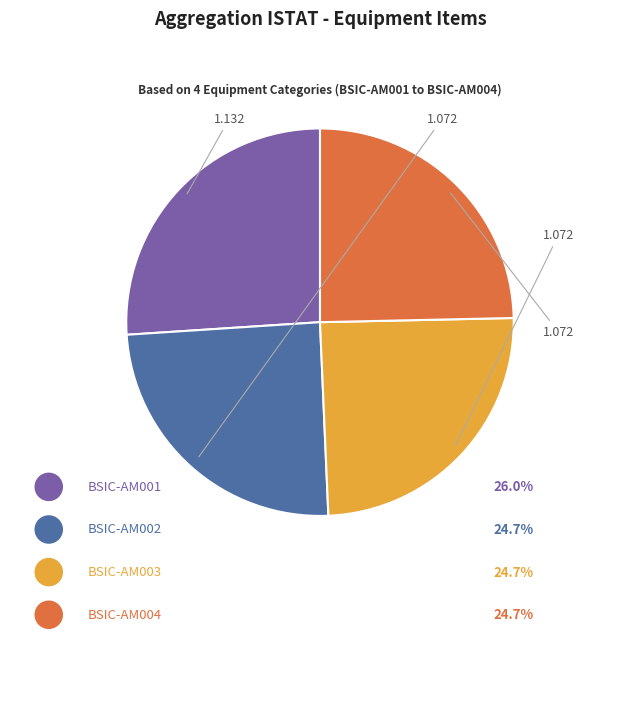

Is there a majority slice in this chart?

No